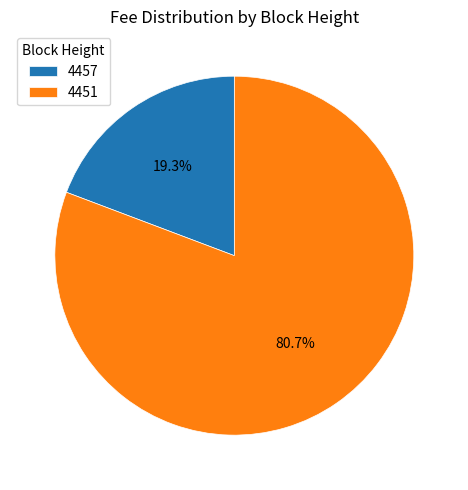

To the nearest percent, what is the difference between the 4451 and 4457 slice percentages?

61%